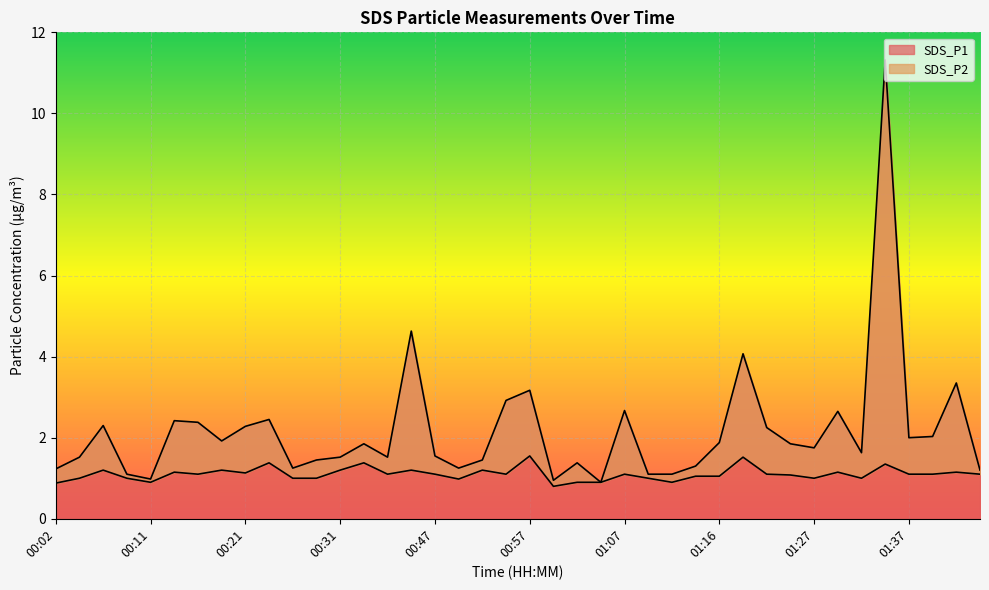

Where does the SDS_P1 series first go above 1?

00:02